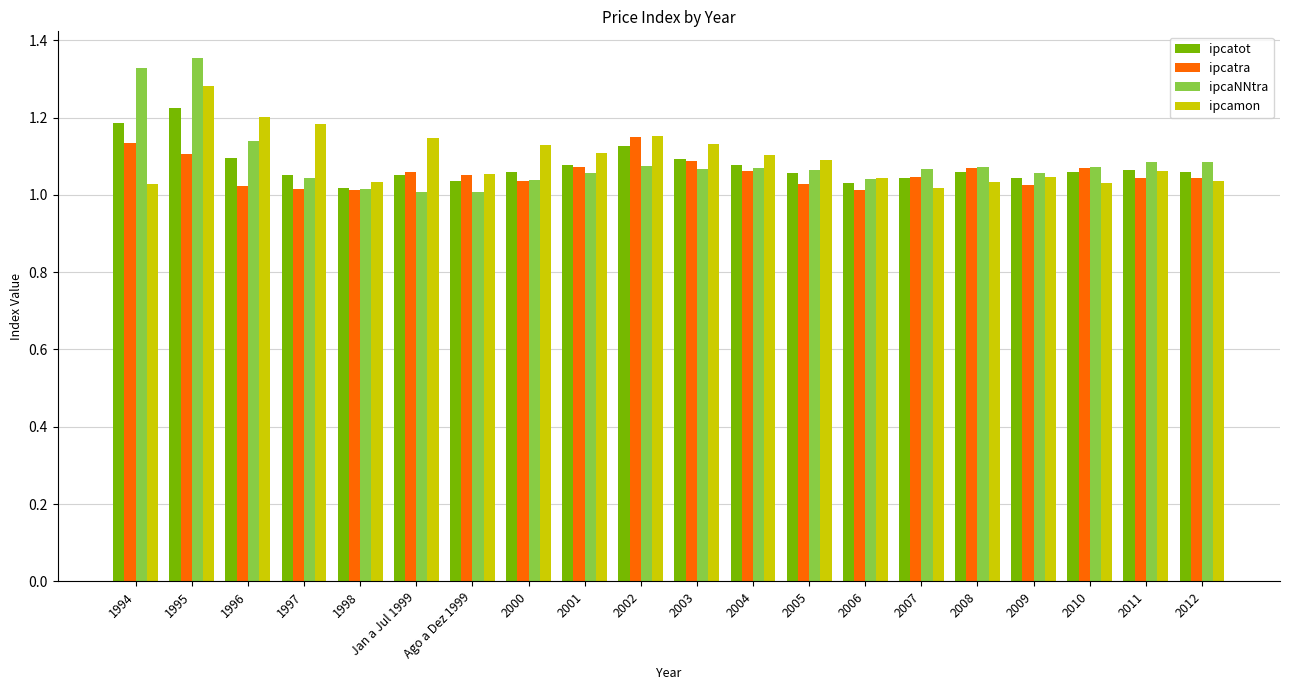

Rank the series by their maximum value, from lowest to highest.

ipcatra, ipcatot, ipcamon, ipcaNNtra